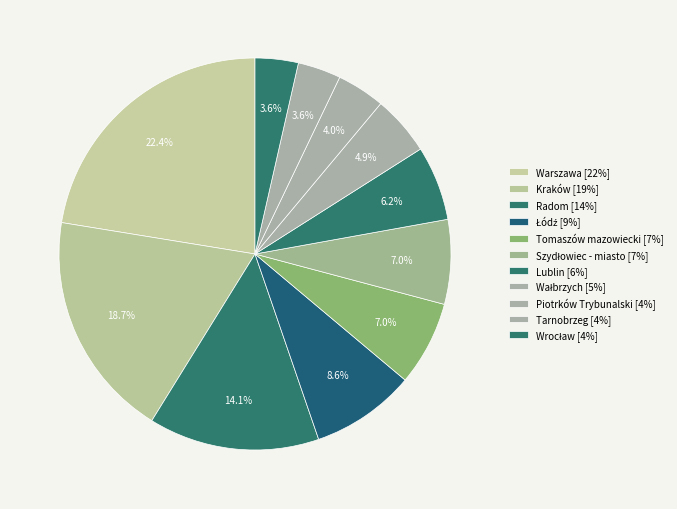

True or false: Kraków accounts for 13% of the total.

False